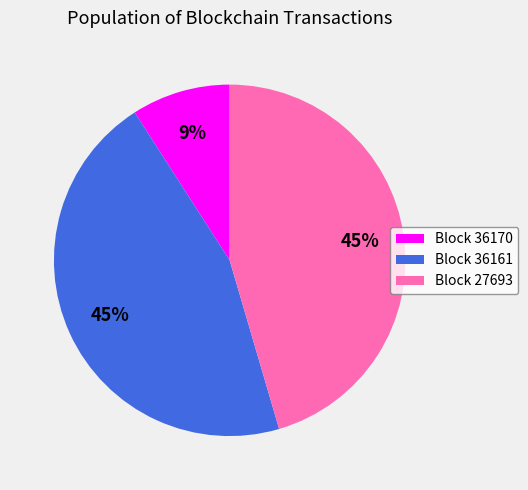

To the nearest percent, what portion does Block 36161 represent?

45%